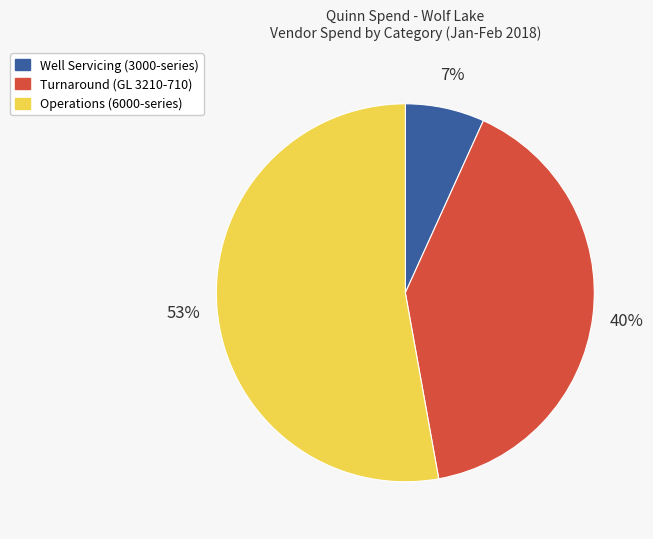

The Operations (6000-series) slice represents 53% of the pie. True or false?

True